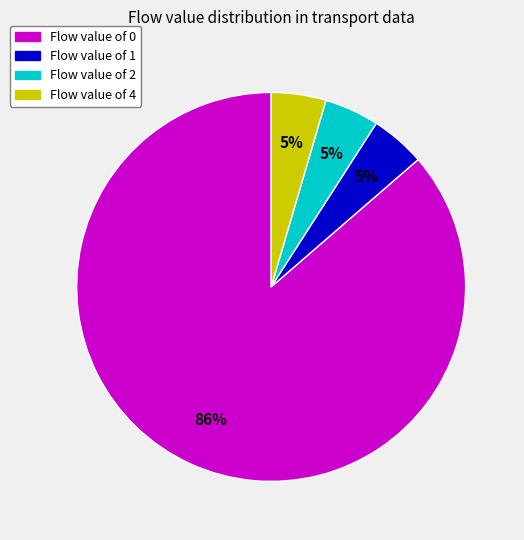

Is there any slice that represents more than half of the pie?

Yes